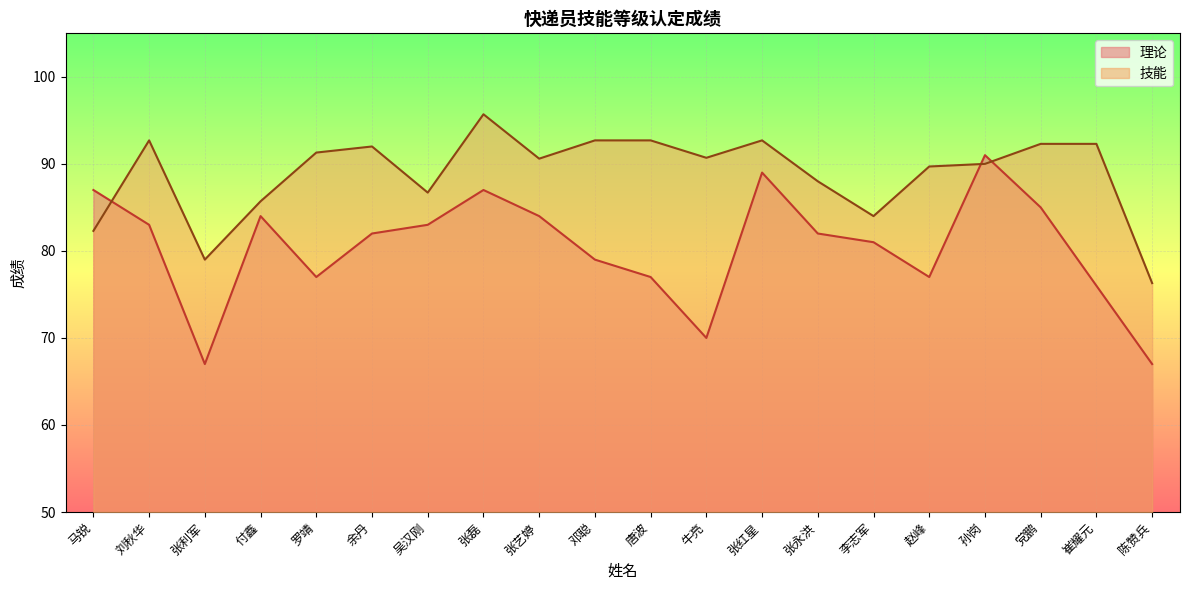

Rank the categories by 技能 value from lowest to highest.

陈赞兵, 张利军, 马锐, 李志军, 付鑫, 吴汉刚, 张永洪, 赵峰, 孙岗, 张艺婷, 牛亮, 罗靖, 余丹, 党鹏, 崔耀元, 刘秋华, 邓聪, 唐波, 张红星, 张磊